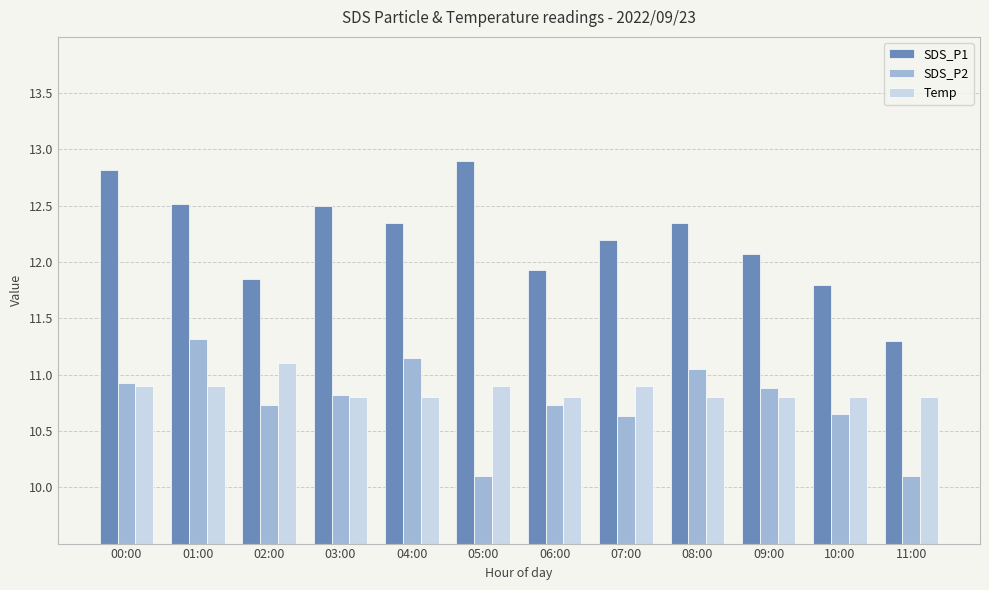

What is the minimum value for Temp?

10.8